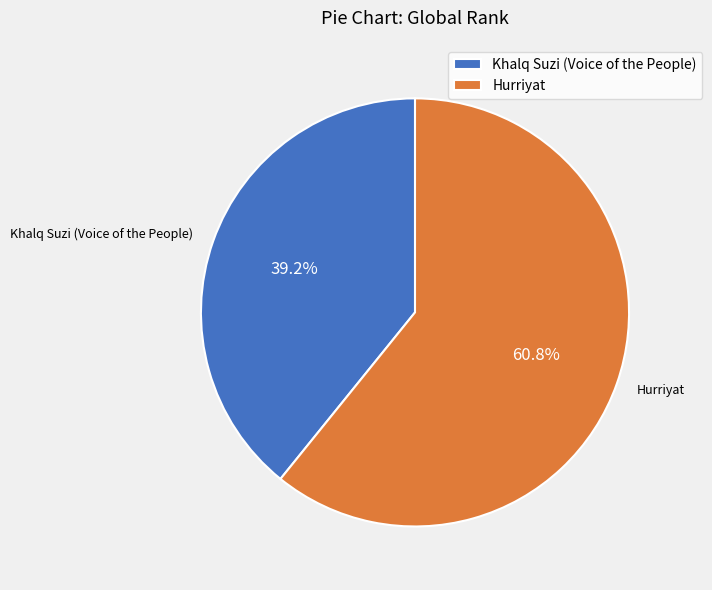

True or false: Hurriyat accounts for 47% of the total.

False